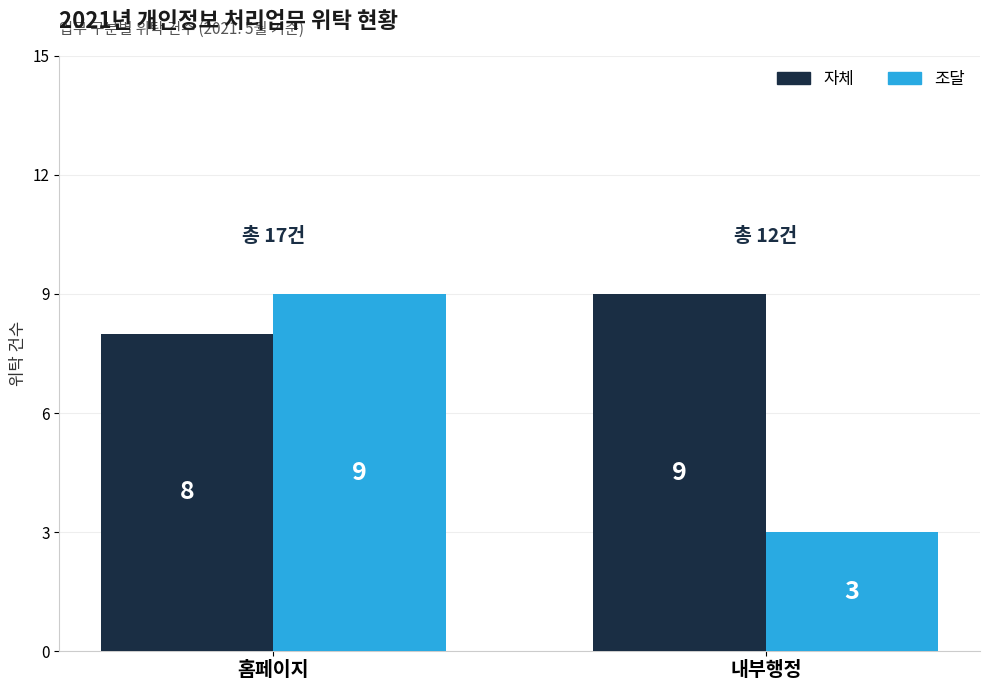

How many bars are there in total?

4